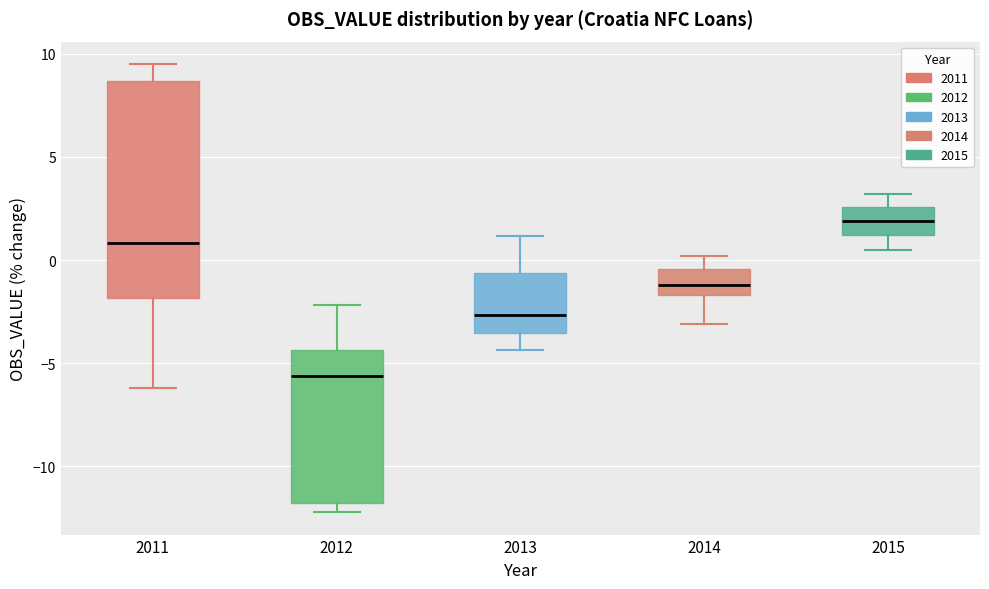

Reading left to right, read every box against the y-axis: the position of its median line, the range the box covers, and the ends of its whiskers. The values are not printed on the chart, so give them approximately, as read against the axis.

2011: median 1.0, box -2.0 to 8.5, whiskers -6.0 to 9.5
2012: median -5.5, box -12.0 to -4.5, whiskers -12.0 (just below the box's lower edge) to -2.0
2013: median -2.5, box -3.5 to -0.5, whiskers -4.5 to 1.0
2014: median -1.0, box -1.5 to -0.5, whiskers -3.0 to 0.0
2015: median 2.0, box 1.0 to 2.5, whiskers 0.5 to 3.0